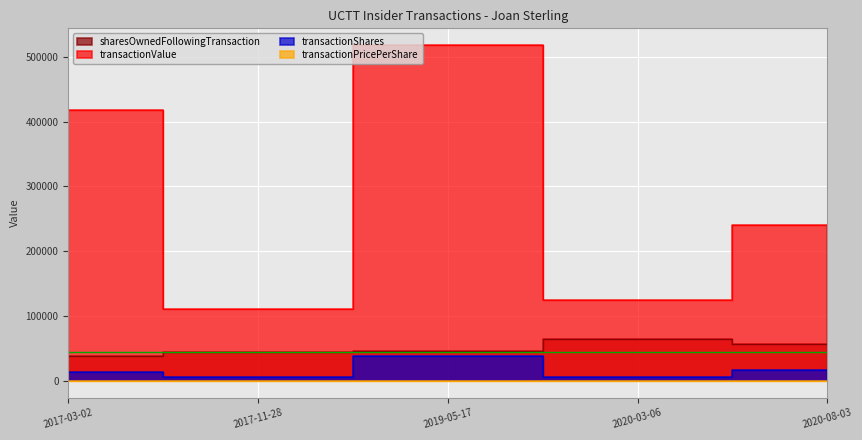

Reading left to right, transcribe all the data shown in this chart.

transactionShares: 13838.0	5453.0	38384.0	5202.0	17343.0
transactionPricePerShare: 30.2	20.2	13.5	24.0	13.8
transactionValue: 418248.0	110116.0	517946.0	125044.0	240117.0
sharesOwnedFollowingTransaction: 37701.0	44077.0	45518.0	64932.0	56765.0